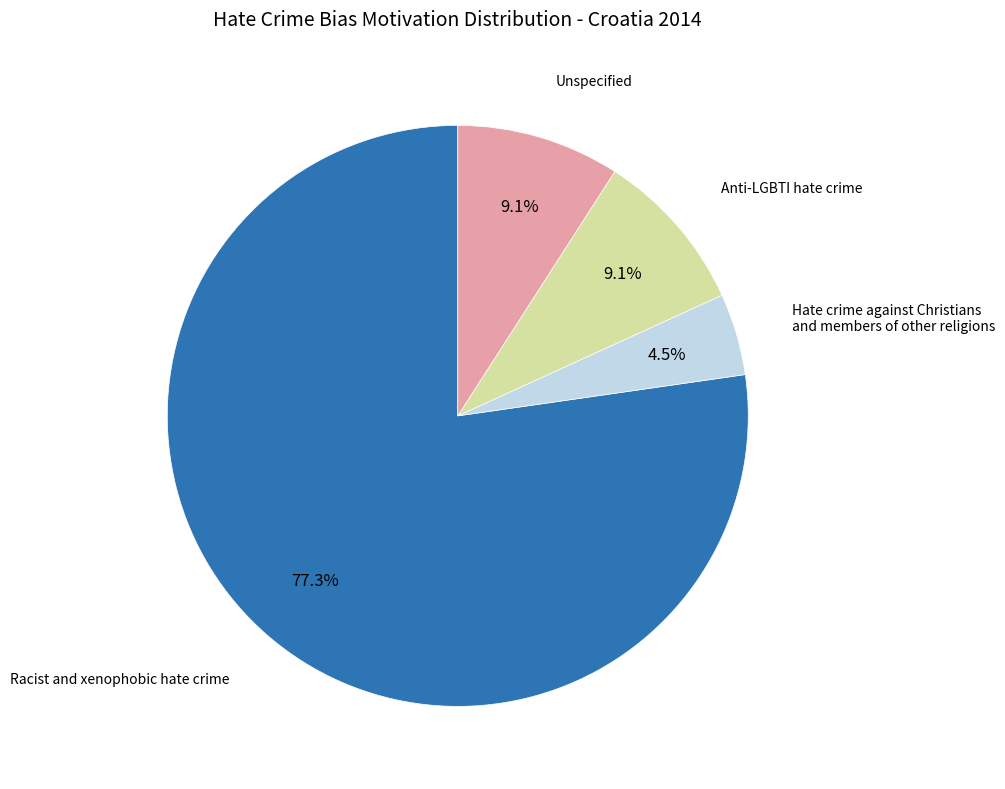

What is the smallest slice in the pie chart?

Hate crime against Christians and members of other religions